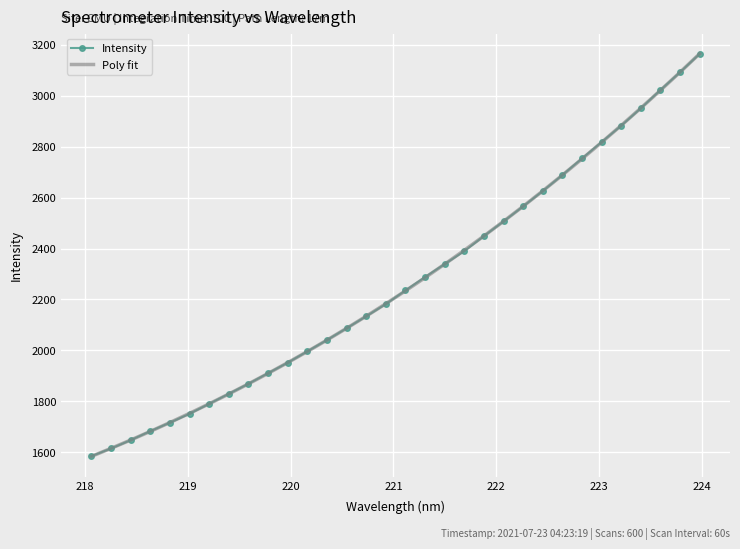

What is the sum of all Poly fit values?

72563.5